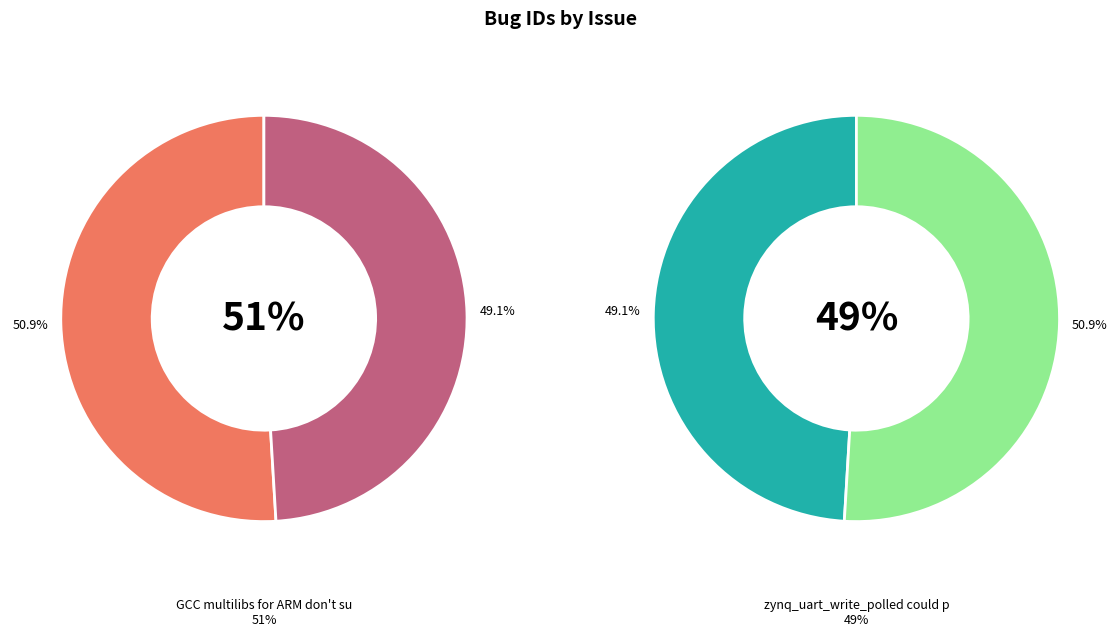

How many segments does this pie chart have?

2